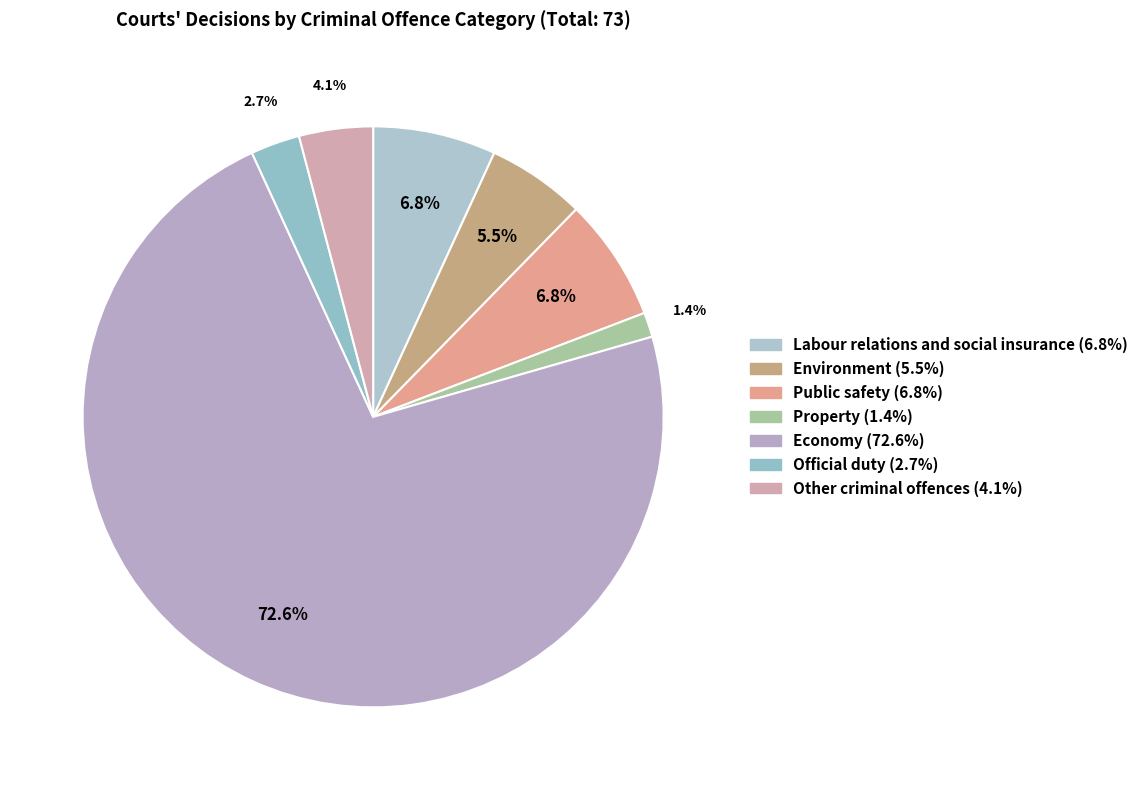

Is there a majority slice in this chart?

Yes